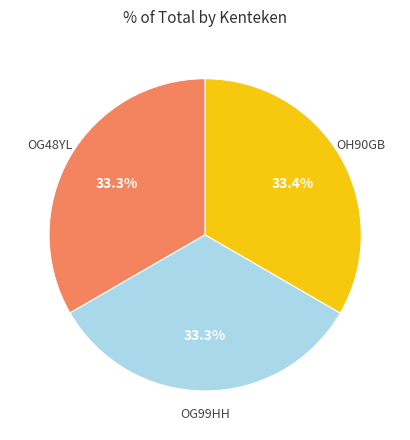

How many slices are in this pie chart?

3